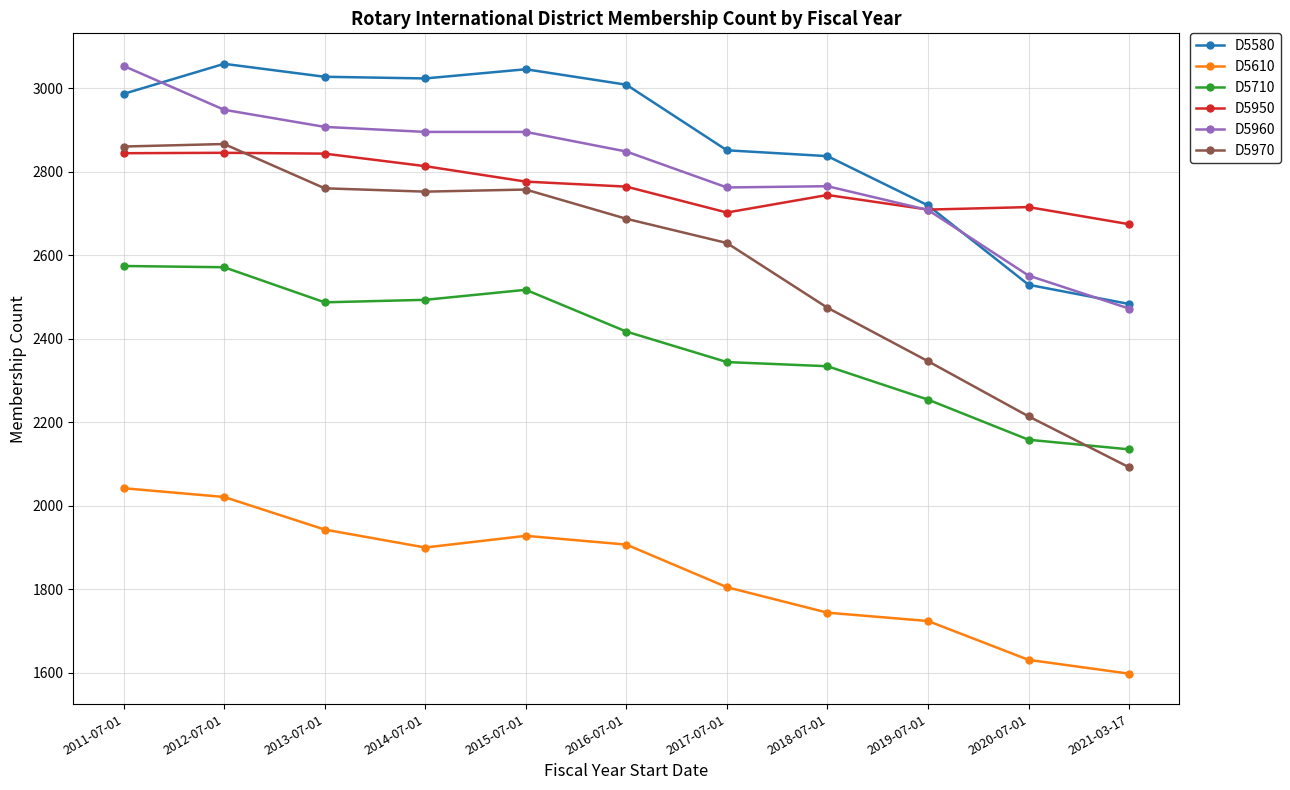

How many values in the D5710 series are below 2417?

5